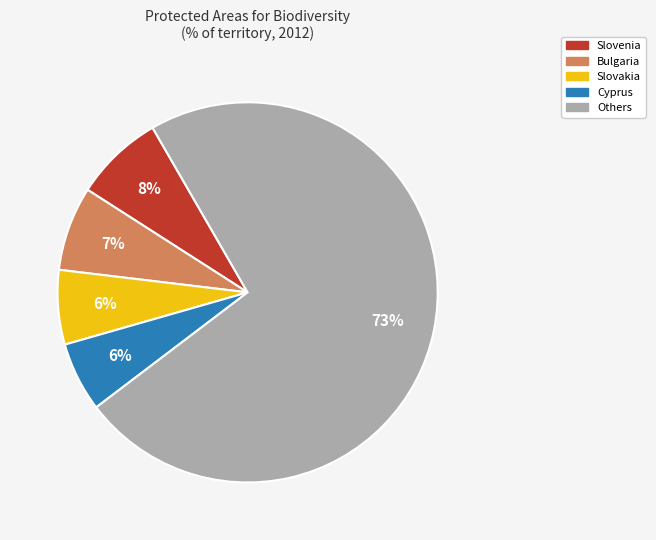

Is there any slice that represents more than half of the pie?

Yes